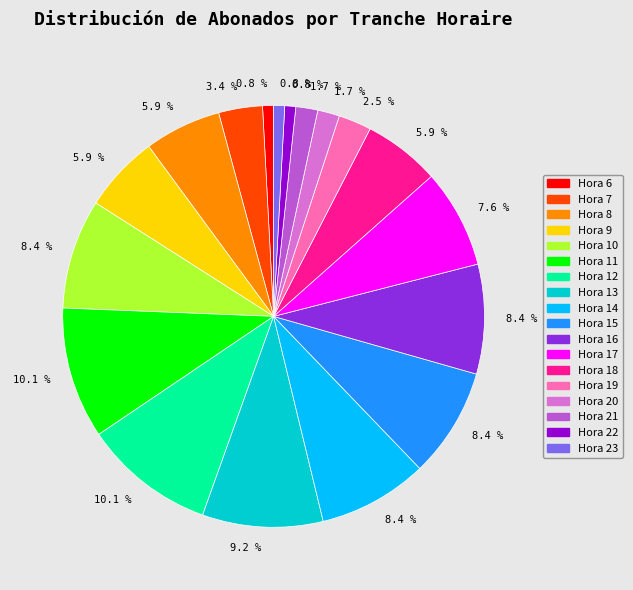

Is there any slice that represents more than half of the pie?

No